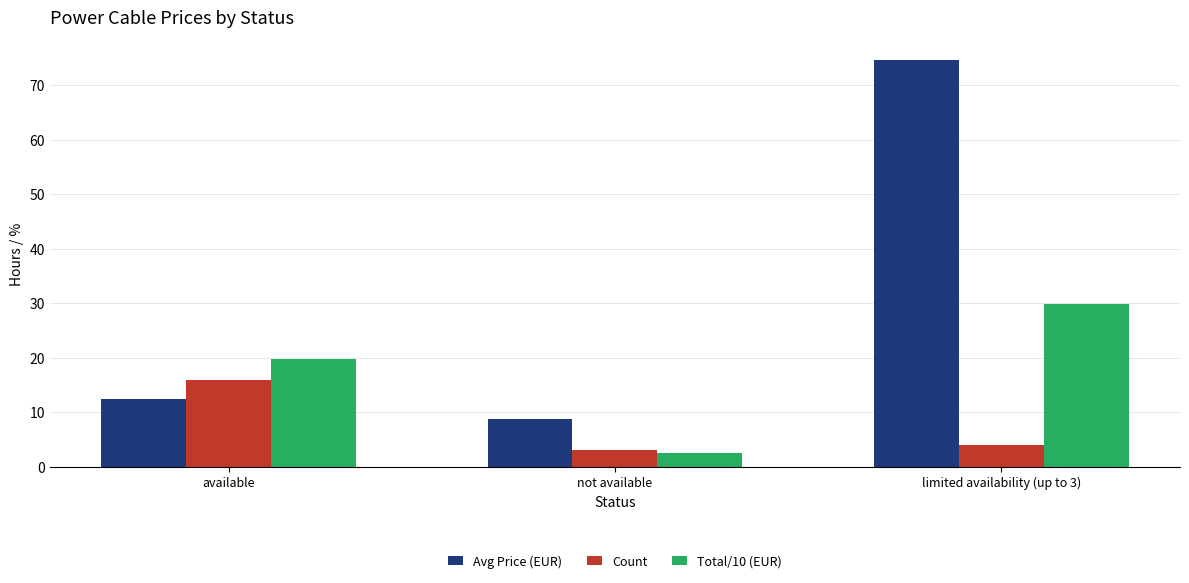

Where is Total/10 (EUR) nearest to the value 16?

available